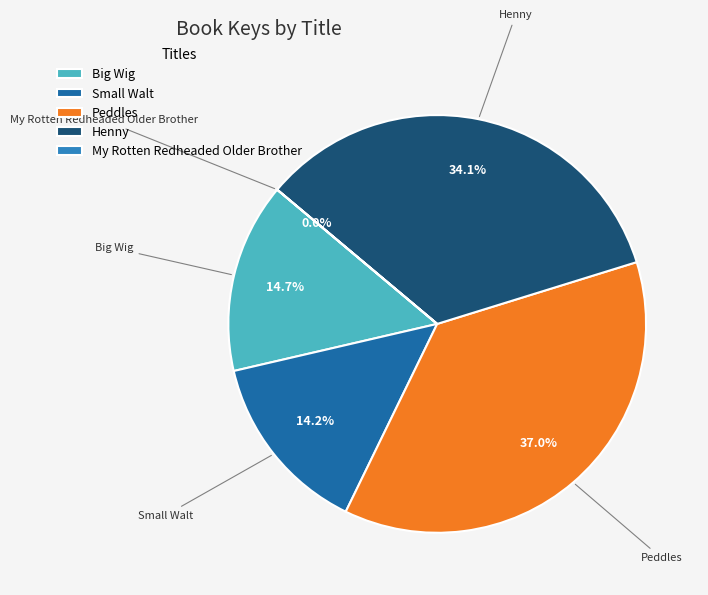

Approximately how many times larger is the value at Small Walt compared to Big Wig?

1.0